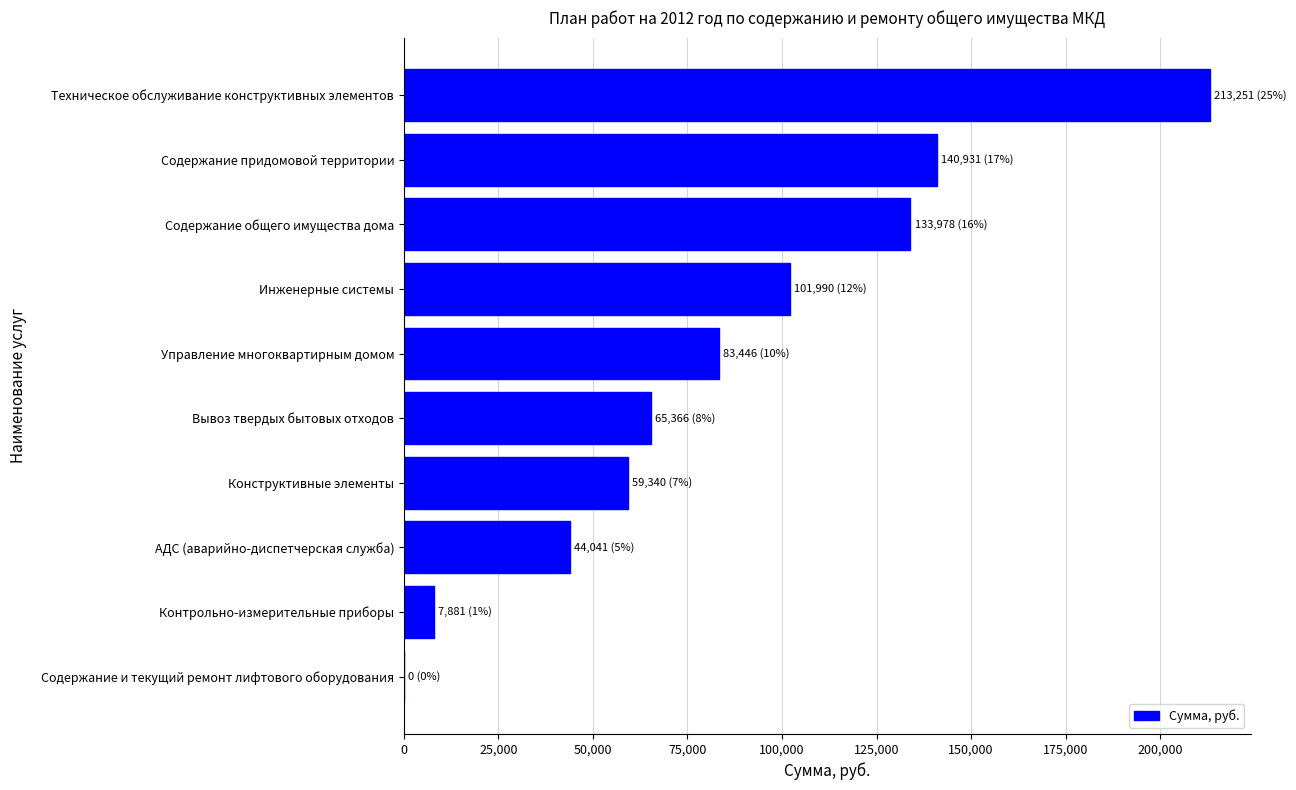

What is the sum of all values?

850224.1